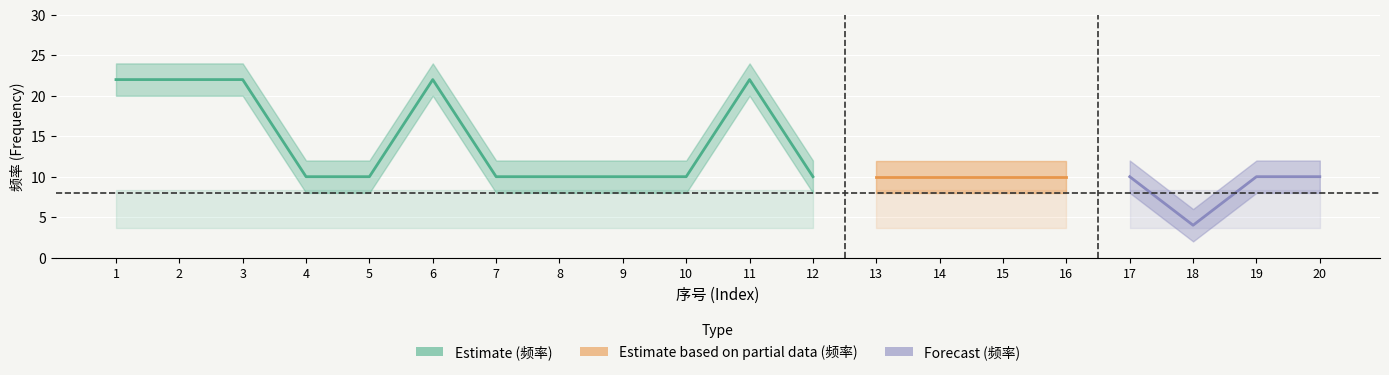

List the labels in order of 频率_lower value, smallest first.

18, 4, 5, 7, 8, 9, 10, 12, 13, 14, 15, 16, 17, 19, 20, 1, 2, 3, 6, 11